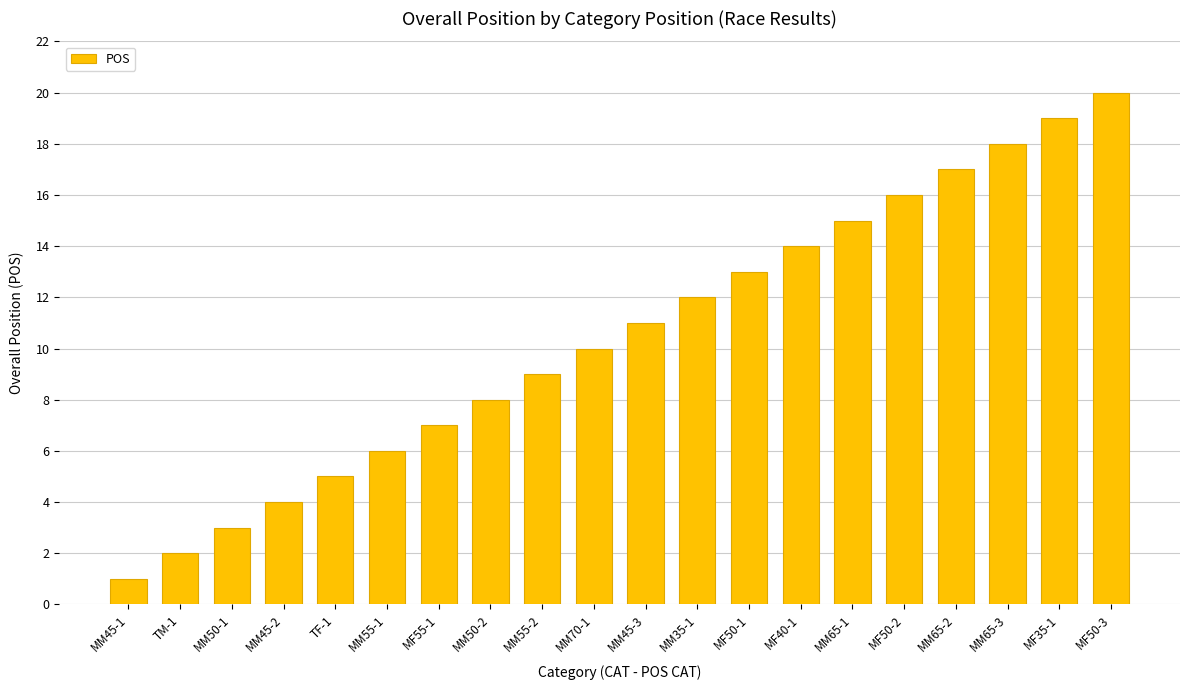

Which category has the lowest value across all series?

MM45-1